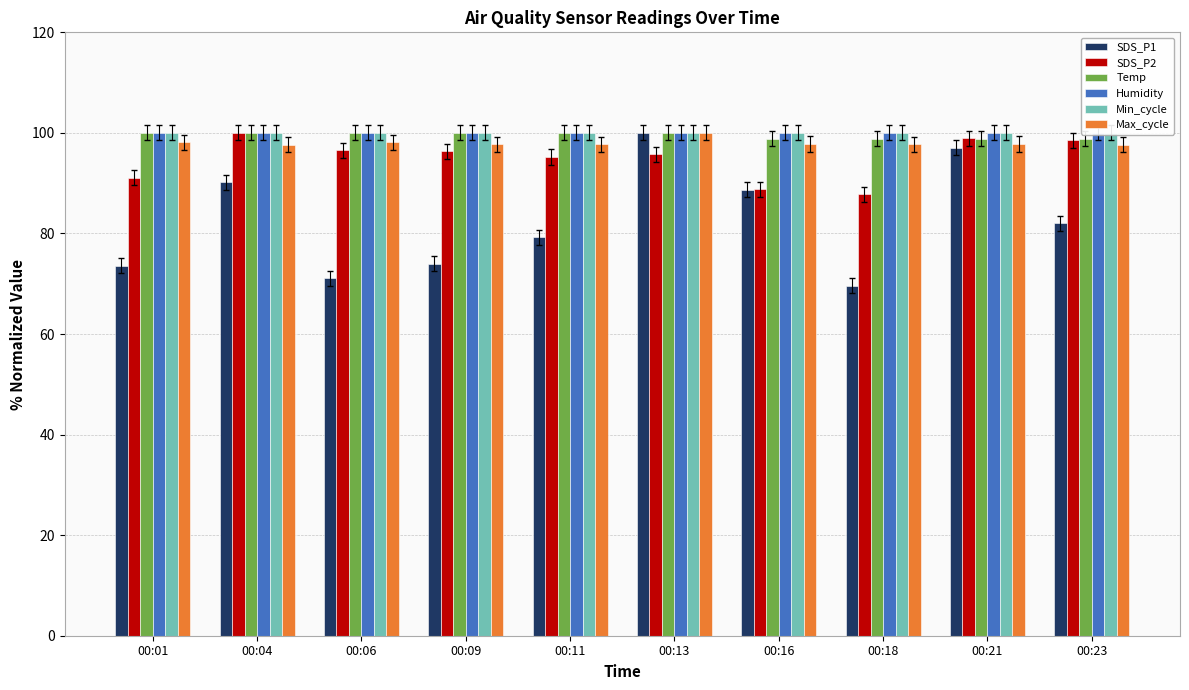

Which has a higher value, 00:06 or 00:23?

00:23